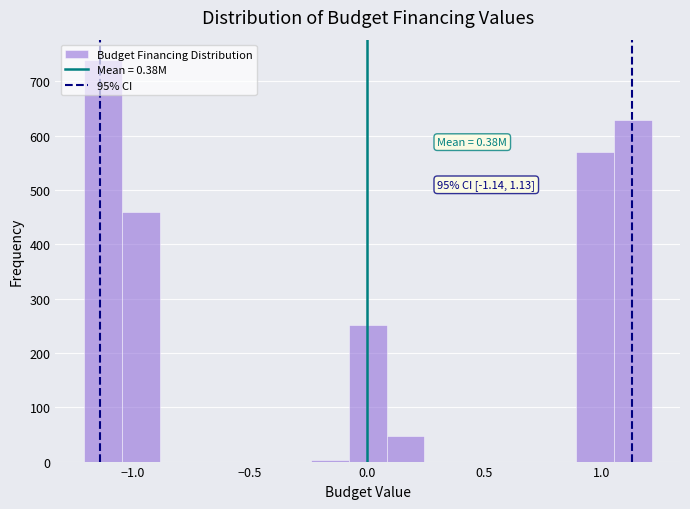

Read against the x-axis, roughly where is the centre of the tallest bar?

-1.15